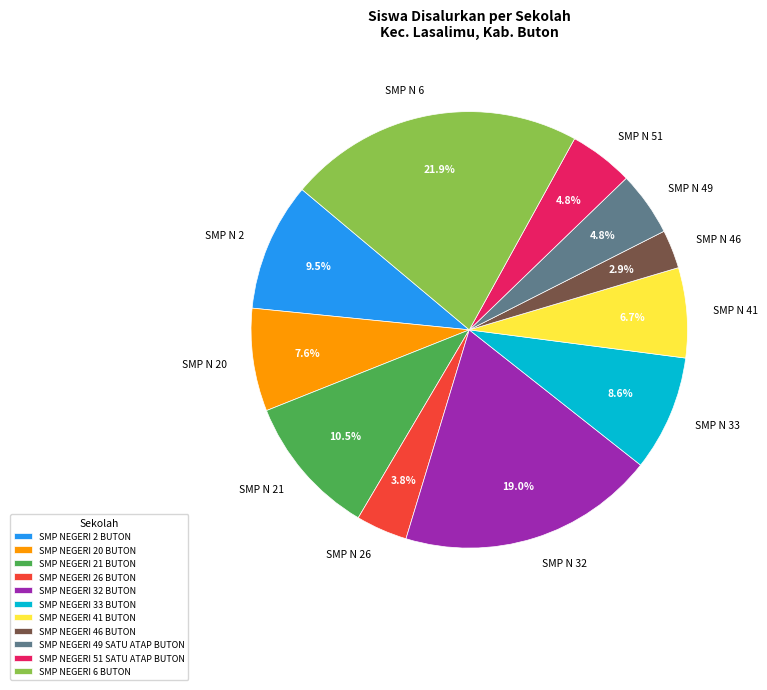

True or false: SMP NEGERI 41 BUTON accounts for 18% of the total.

False